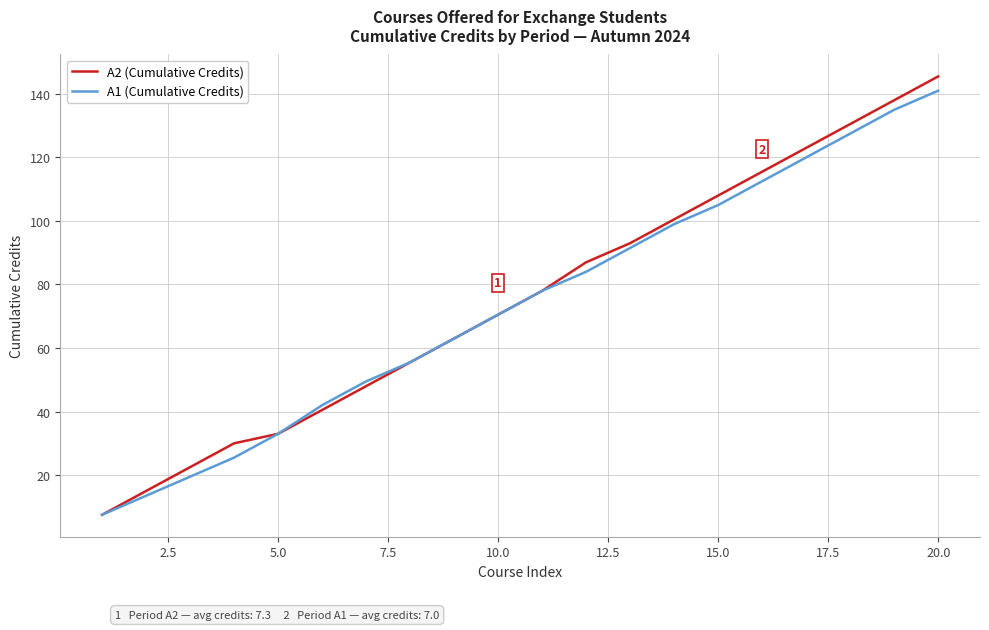

Which series has the widest spread of values?

A2 (Cumulative Credits)